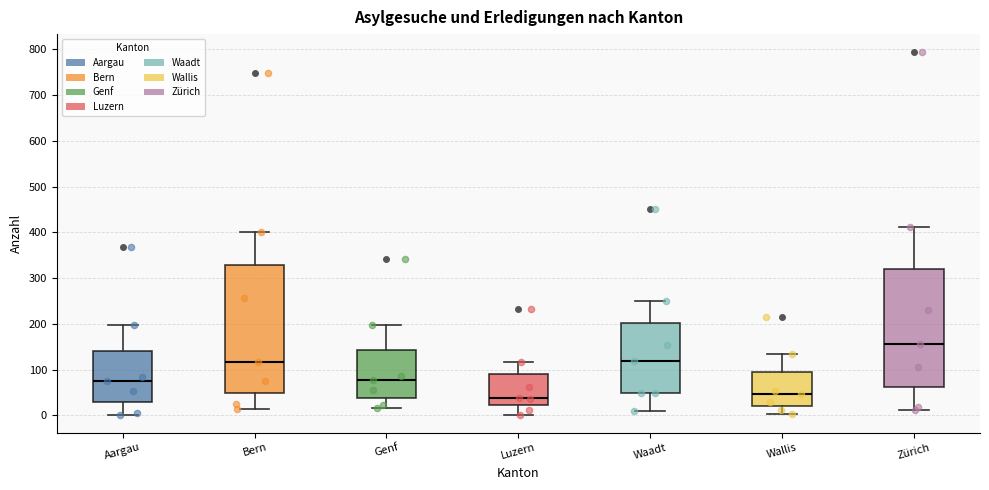

Reading left to right, read every box against the y-axis: the position of its median line, the range the box covers, and the ends of its whiskers. The values are not printed on the chart, so give them approximately, as read against the axis.

Aargau: median 80, box 30 to 140, whiskers 0 to 200
Bern: median 120, box 50 to 330, whiskers 10 to 400
Genf: median 80, box 40 to 140, whiskers 20 to 200
Luzern: median 40, box 20 to 90, whiskers 0 to 120
Waadt: median 120, box 50 to 200, whiskers 10 to 250
Wallis: median 50, box 20 to 90, whiskers 0 to 140
Zürich: median 160, box 60 to 320, whiskers 10 to 410